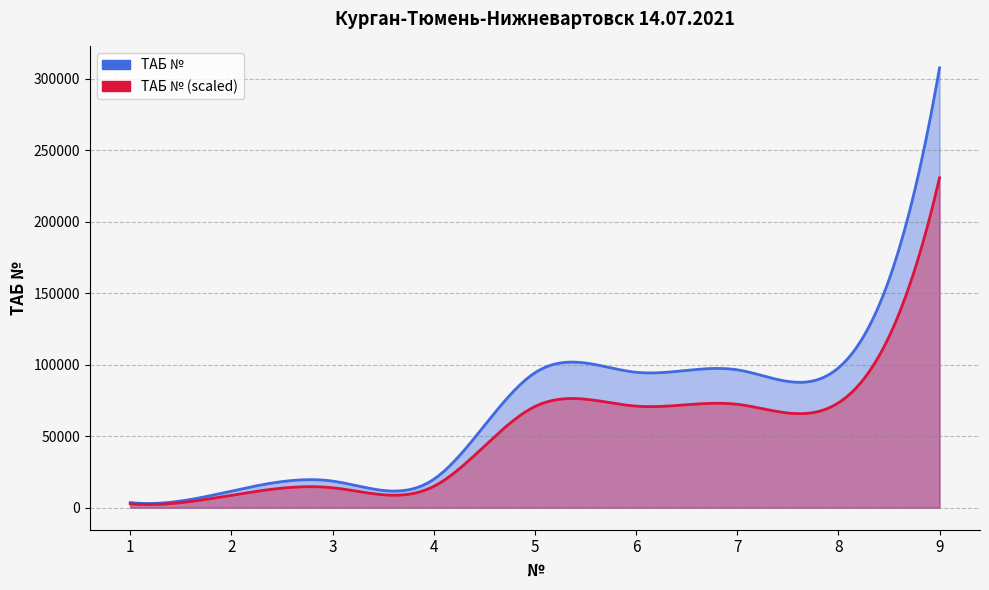

Rank the categories by value from highest to lowest.

9, 8, 7, 6, 5, 4, 3, 2, 1